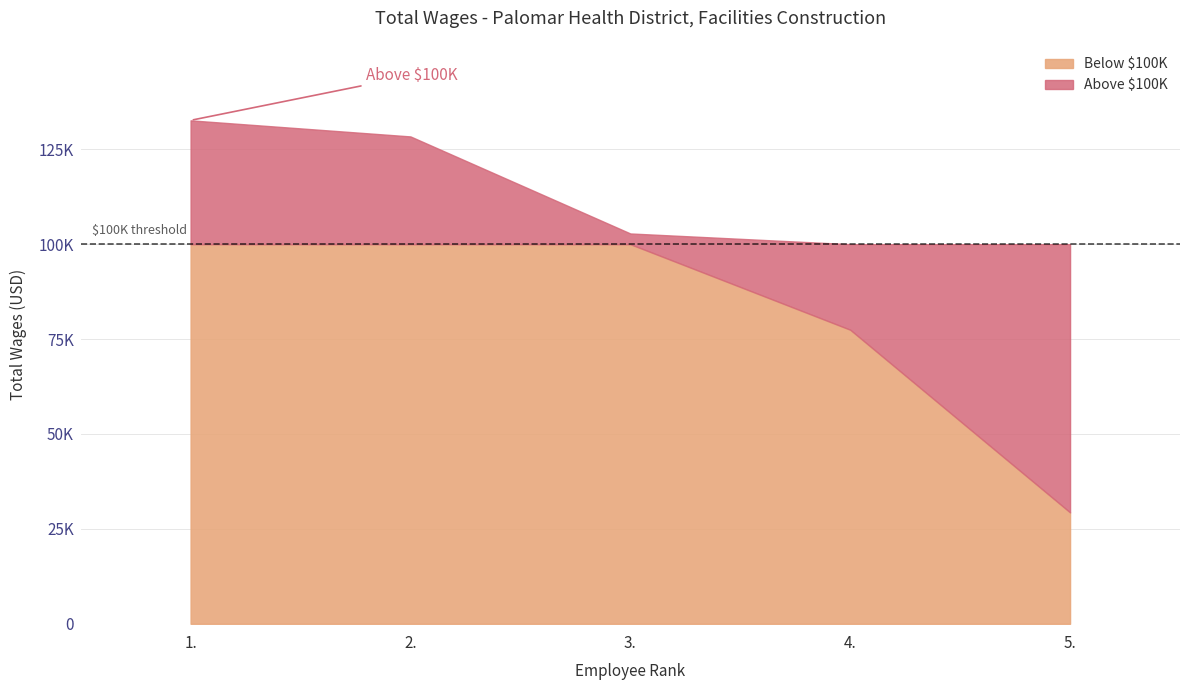

What is the difference between the maximum and minimum values?

103272